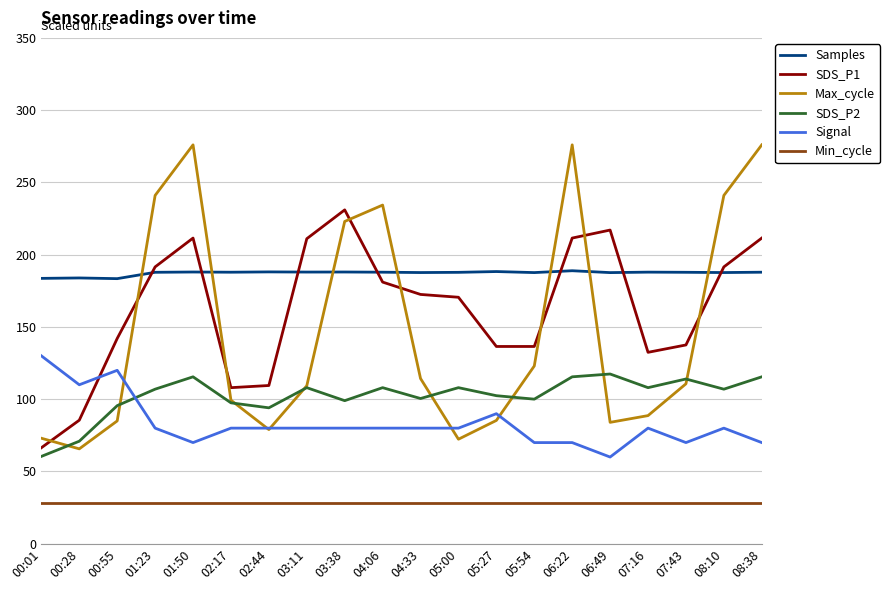

How many values in the Max_cycle series are below 110?

10